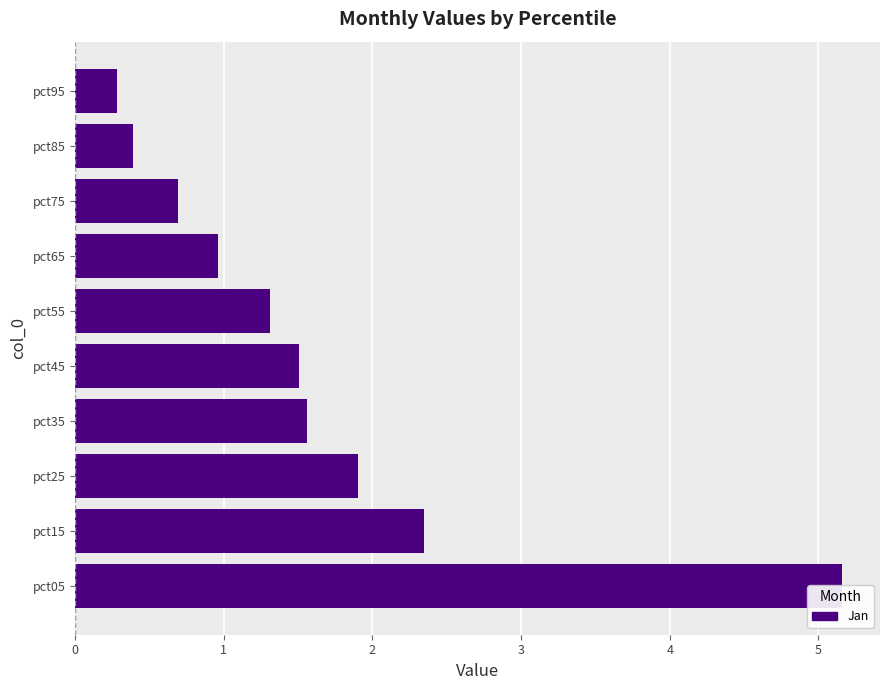

How many bars are there in total?

10